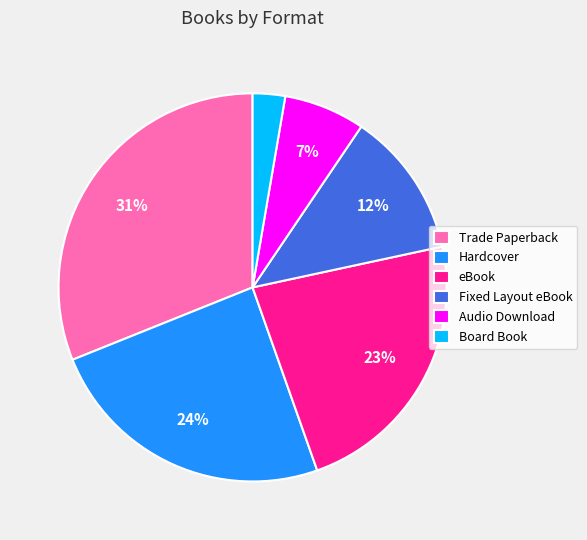

To the nearest percent, what is the combined percentage of eBook and Hardcover?

47%